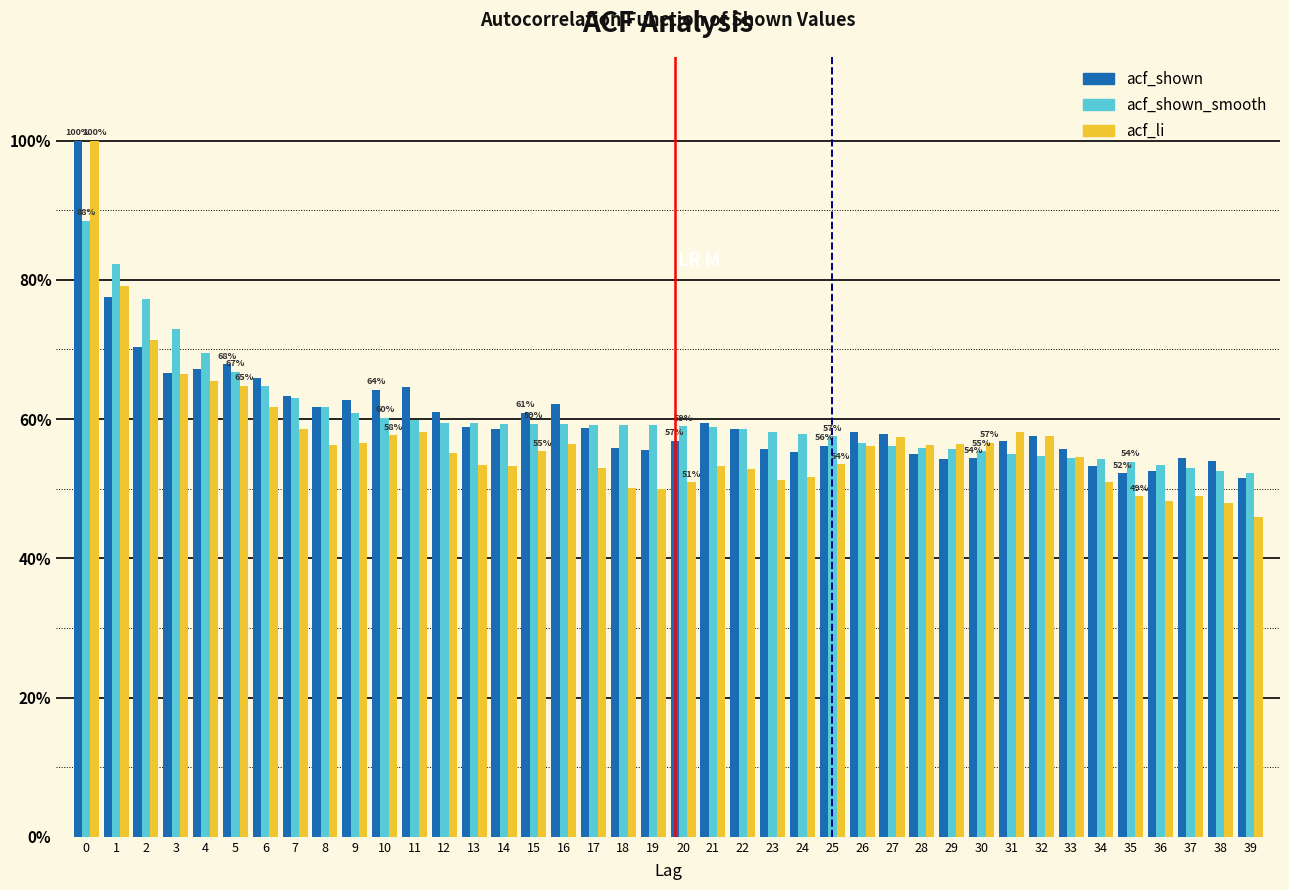

What are all the series names shown in the legend?

acf_shown, acf_shown_smooth, acf_li